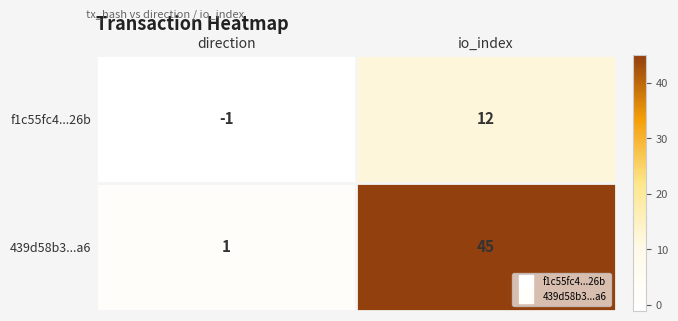

True or false: 439d58b3...a6 has a value of 1 at direction.

True